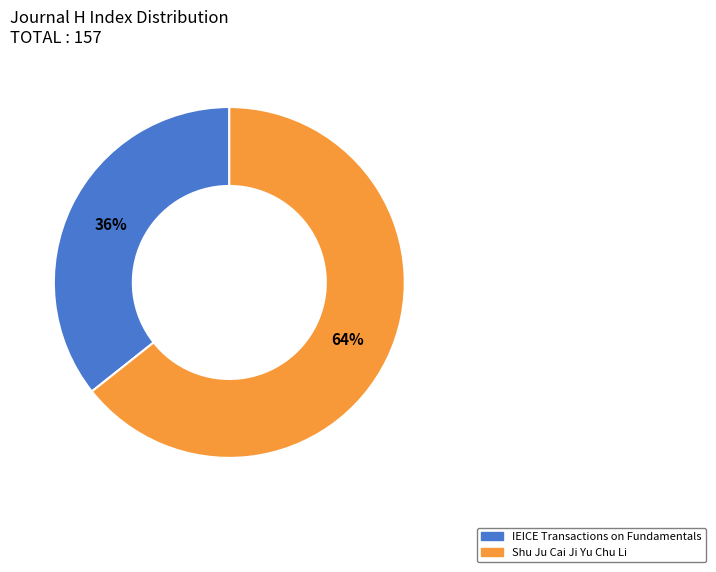

What is the smallest slice in the pie chart?

IEICE Transactions on Fundamentals